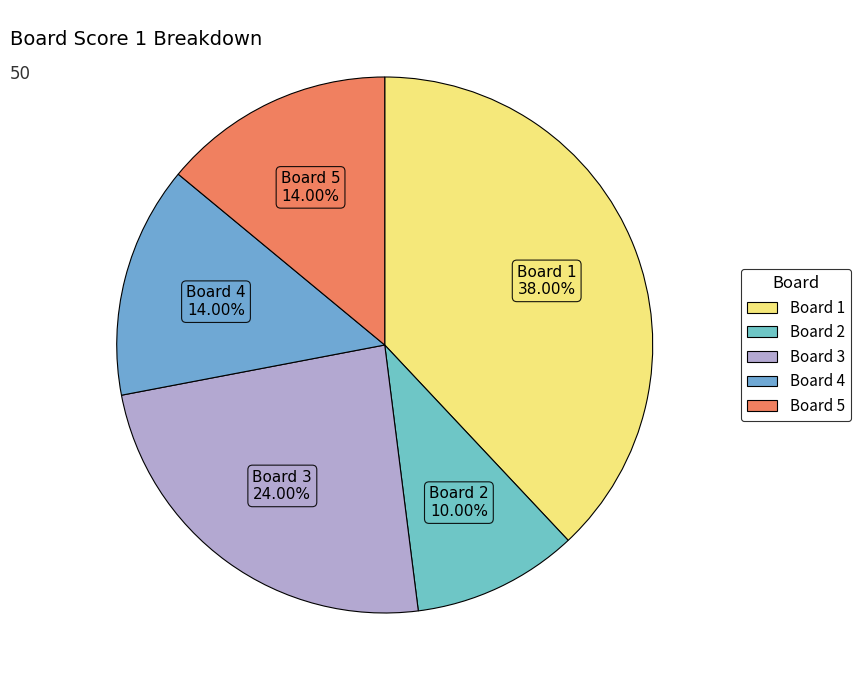

Does any single category account for the majority?

No